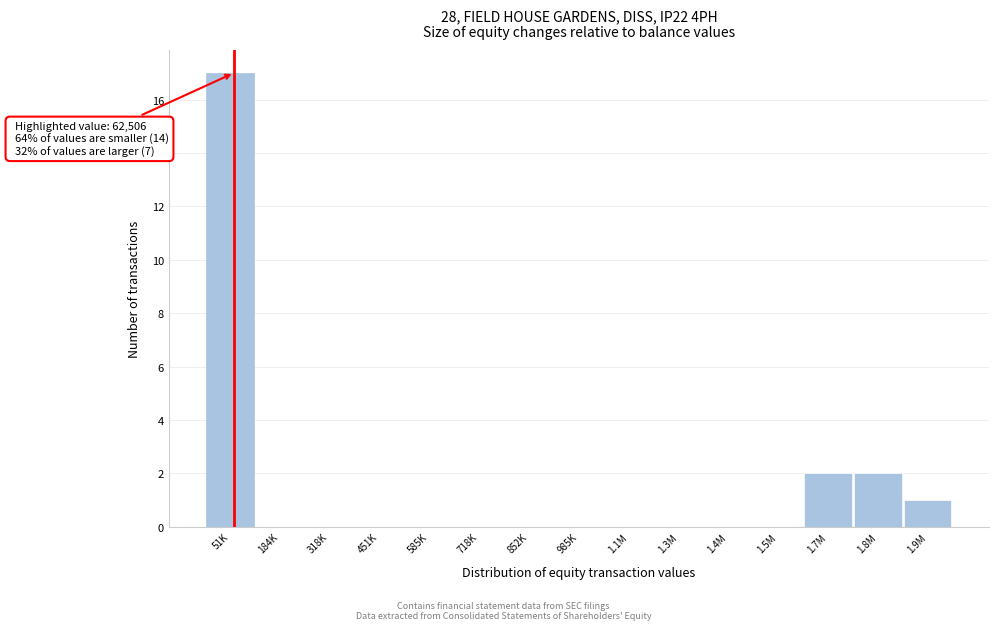

Reading right to left, transcribe all the data shown in this chart.

1.9M=1	1.8M=2	1.7M=2	1.5M=0	1.4M=0	1.3M=0	1.1M=0	985K=0	852K=0	718K=0	585K=0	451K=0	318K=0	184K=0	51K=17